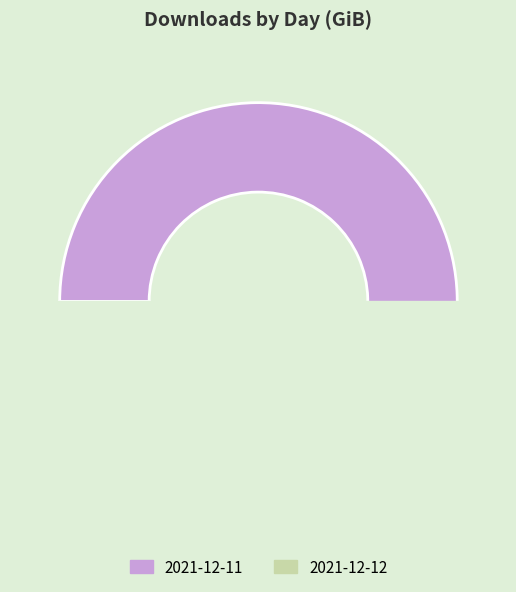

To the nearest percent, what portion does 2021-12-11 represent?

99%